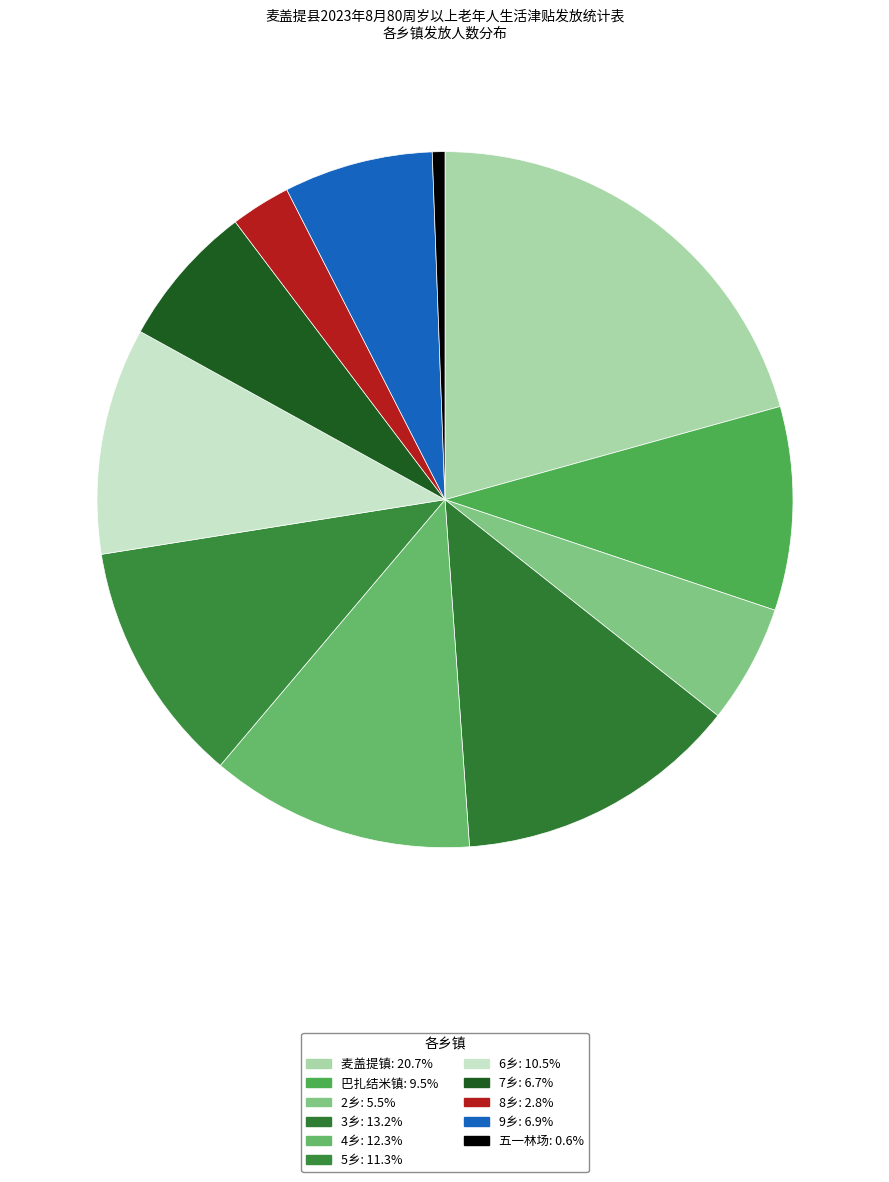

Combined, what portion of the pie is 3乡 and 五一林场?

13.8%